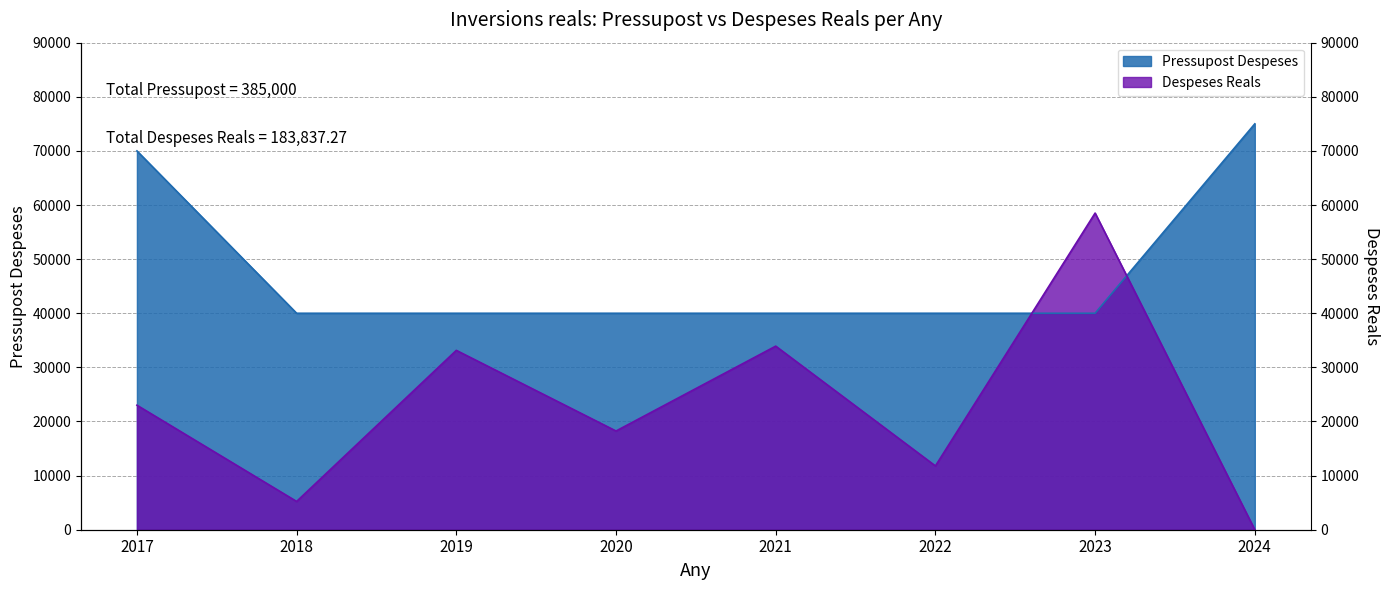

The value of Pressupost Despeses at 2018 is 40000.0. True or false?

True